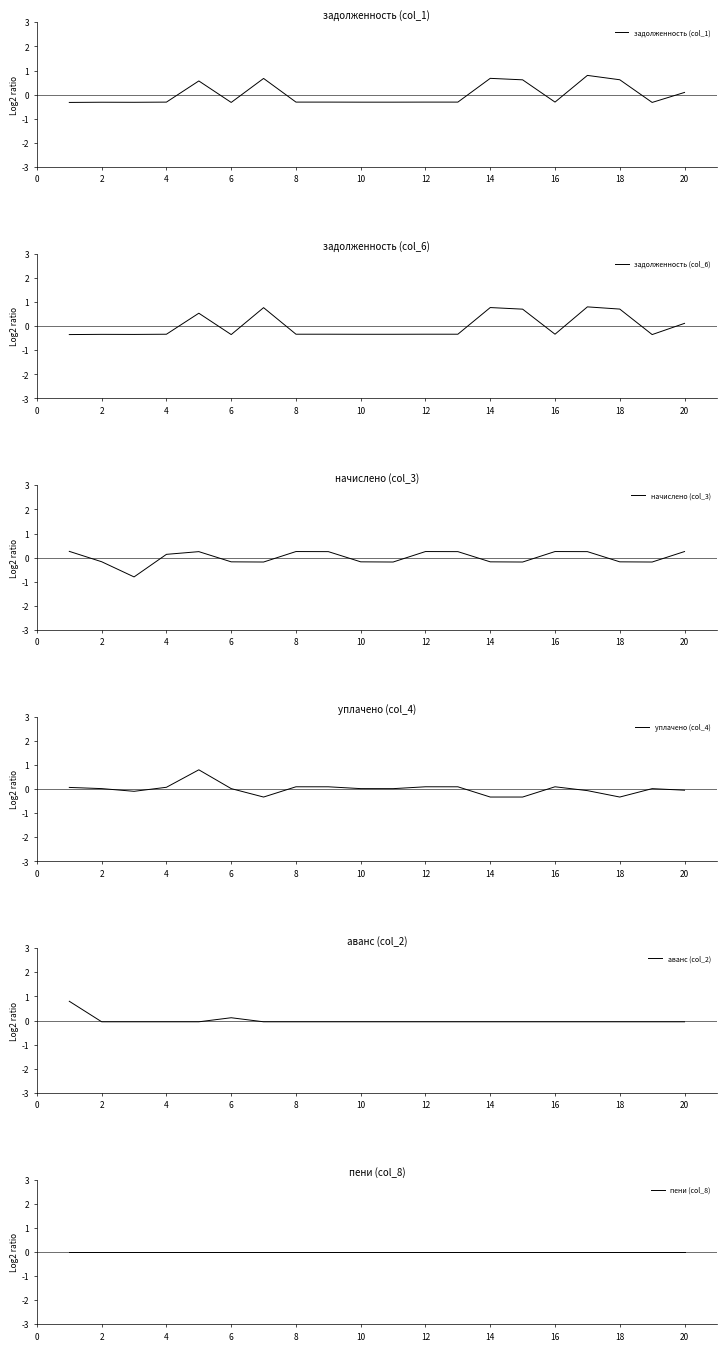

Reading left to right, what are all the values shown in this chart?

задолженность (col_1): -0.3	-0.3	-0.3	-0.3	0.6	-0.3	0.7	-0.3	-0.3	-0.3	-0.3	-0.3	-0.3	0.7	0.6	-0.3	0.8	0.6	-0.3	0.1
задолженность (col_6): -0.3	-0.3	-0.3	-0.3	0.5	-0.3	0.8	-0.3	-0.3	-0.3	-0.3	-0.3	-0.3	0.8	0.7	-0.3	0.8	0.7	-0.3	0.1
начислено (col_3): 0.3	-0.2	-0.8	0.1	0.2	-0.2	-0.2	0.3	0.2	-0.2	-0.2	0.3	0.2	-0.2	-0.2	0.3	0.2	-0.2	-0.2	0.3
уплачено (col_4): 0.1	0.0	-0.1	0.1	0.8	0.0	-0.3	0.1	0.1	0.0	0.0	0.1	0.1	-0.3	-0.3	0.1	-0.1	-0.3	0.0	-0.0
аванс (col_2): 0.8	-0.1	-0.1	-0.1	-0.1	0.1	-0.1	-0.1	-0.1	-0.1	-0.1	-0.1	-0.1	-0.1	-0.1	-0.1	-0.1	-0.1	-0.1	-0.1
пени (col_8): 0.0	0.0	0.0	0.0	0.0	0.0	0.0	0.0	0.0	0.0	0.0	0.0	0.0	0.0	0.0	0.0	0.0	0.0	0.0	0.0